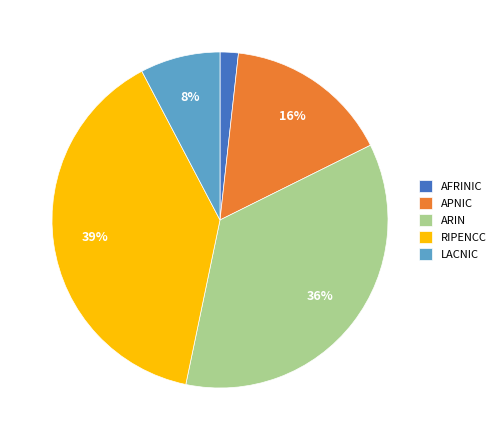

Which slice is the largest?

RIPENCC